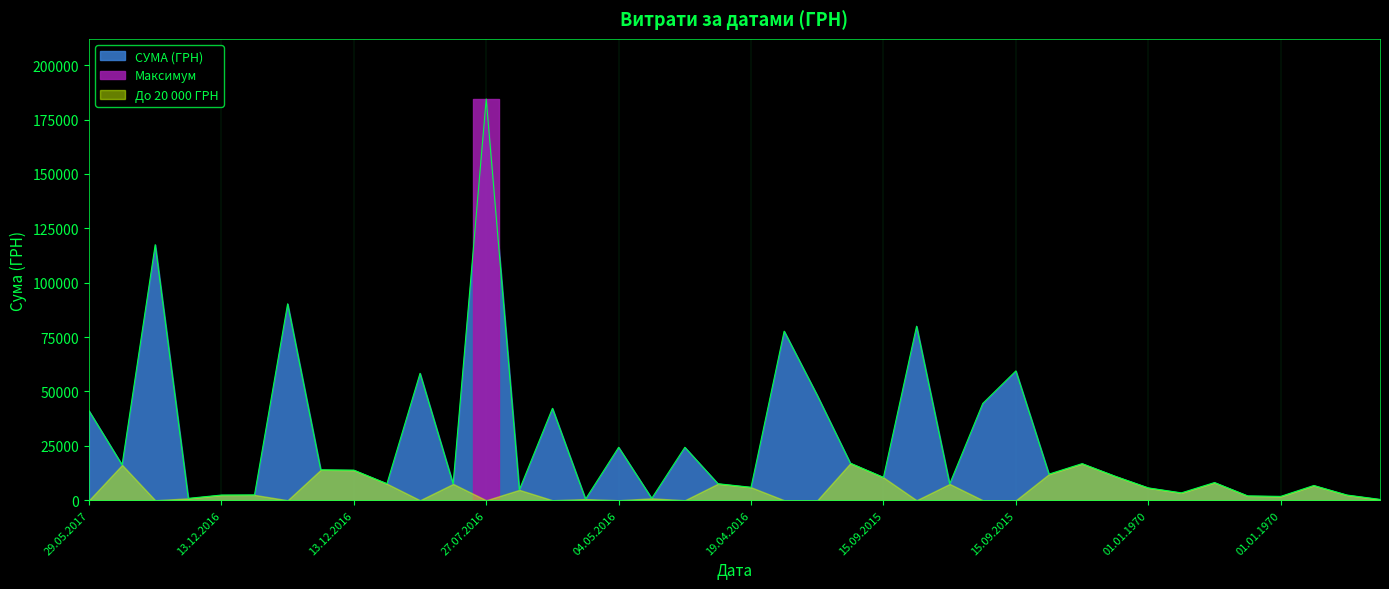

Between 15.09.2015 and 01.01.1970, which is larger?

15.09.2015